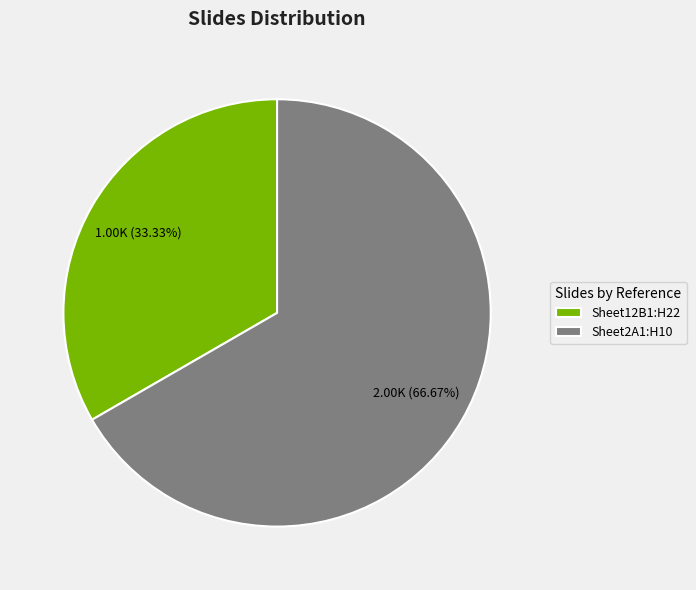

Count the number of slices in the pie.

2